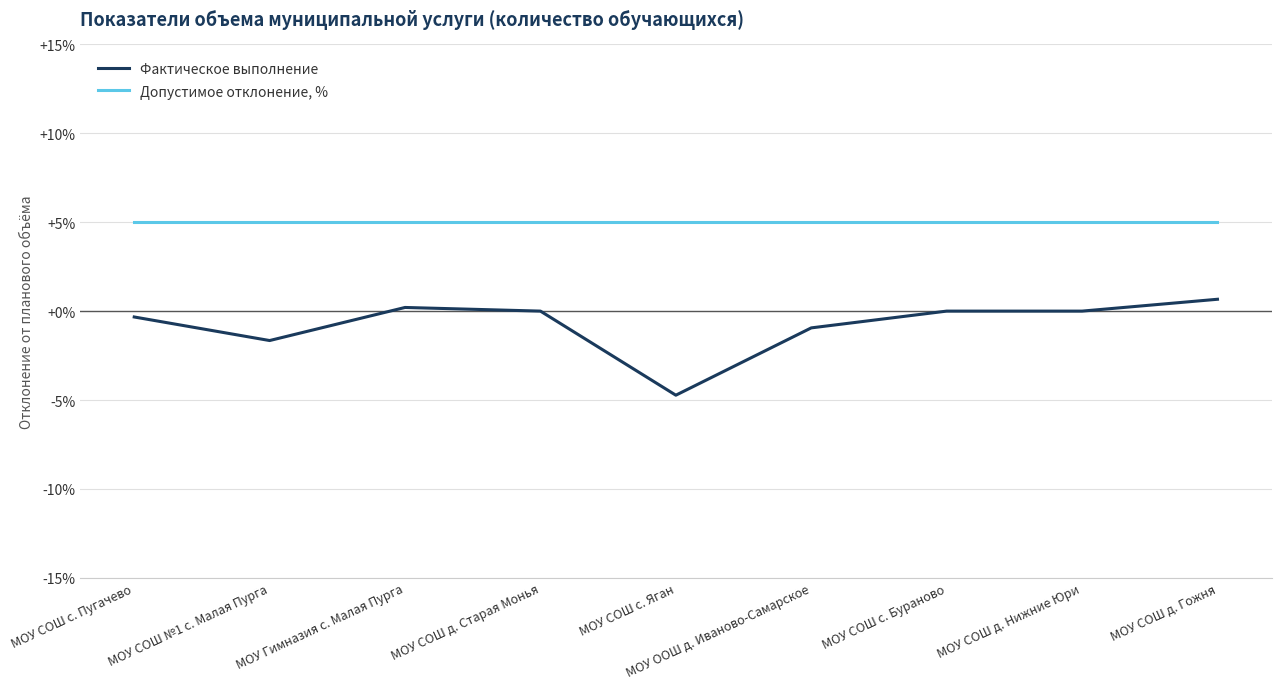

What is the average value of the Допустимое отклонение, % series?

5.0